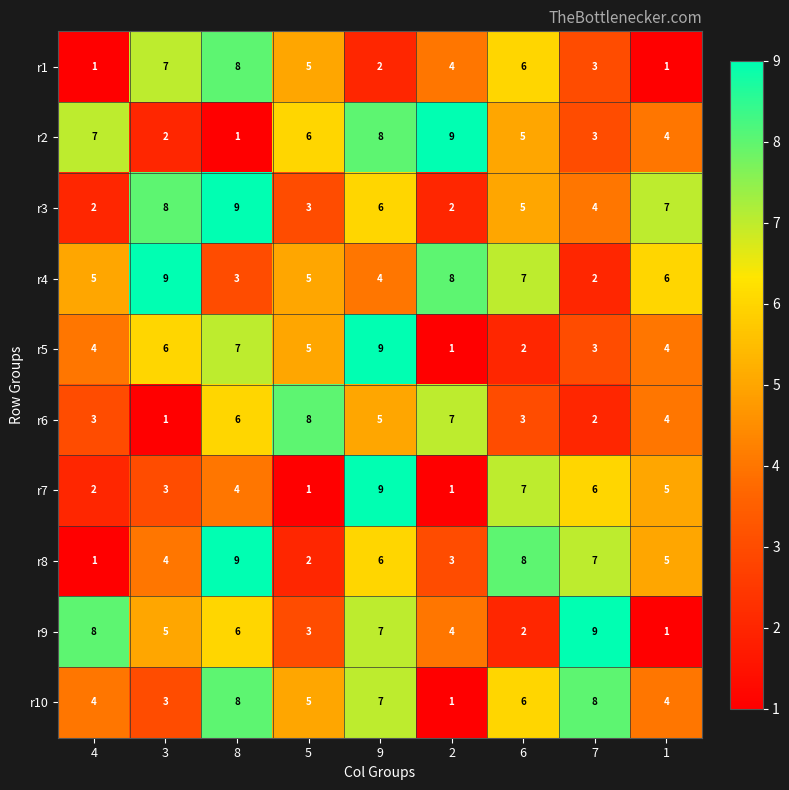

Which series has the largest total across all categories?

r4